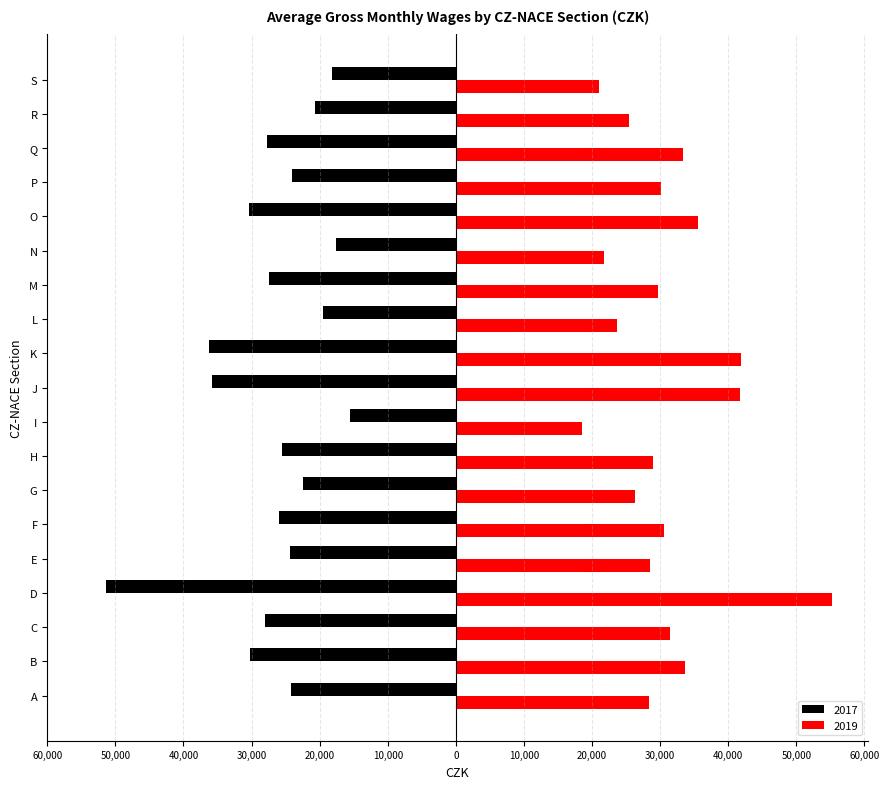

What are all the series names shown in the legend?

2017, 2019